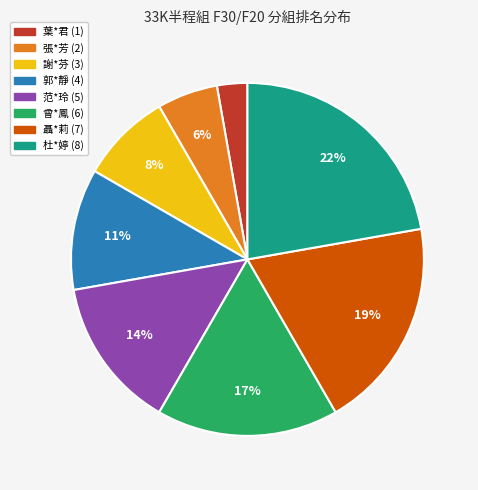

What is the ratio of the value at 曾*鳳 (6) to the value at 郭*靜 (4)?

1.5